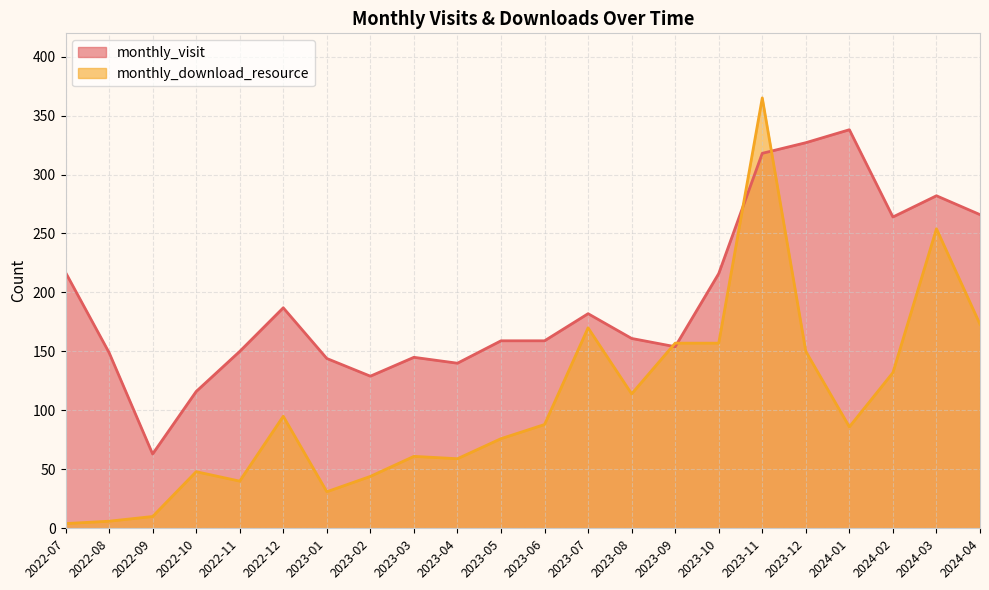

Which has a higher value, 2023-09 or 2023-05?

2023-05